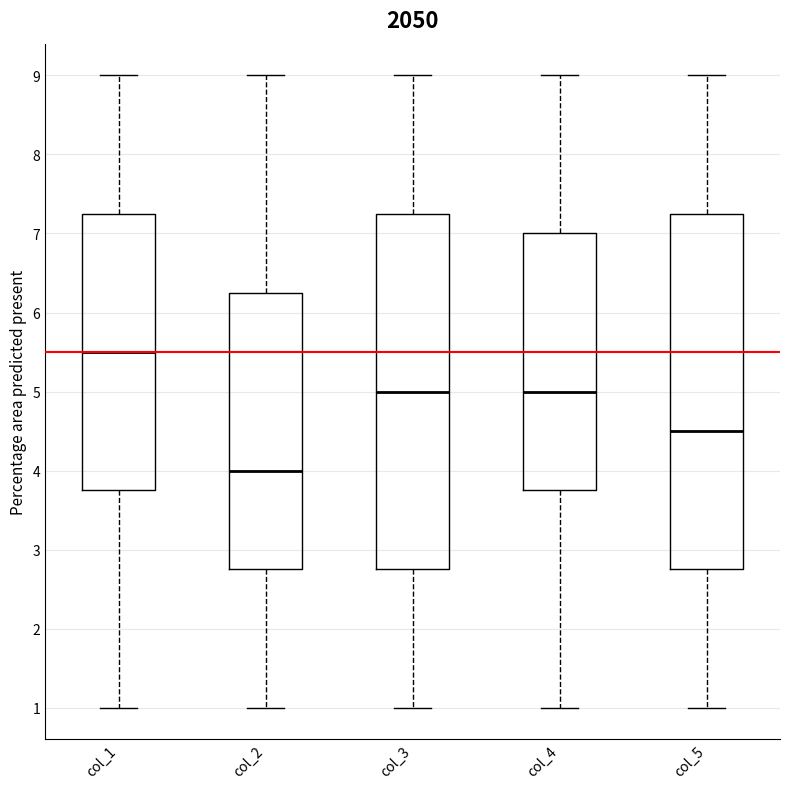

Reading left to right, transcribe this box plot: for each box, give where its median line is, the range the box spans, and where its two whiskers end, as read against the y-axis. The values are not printed on the chart, so give them approximately, as read against the axis.

col_1: median 5.5, box 3.8 to 7.3, whiskers 1.0 to 9.0
col_2: median 4.0, box 2.8 to 6.3, whiskers 1.0 to 9.0
col_3: median 5.0, box 2.8 to 7.3, whiskers 1.0 to 9.0
col_4: median 5.0, box 3.8 to 7.0, whiskers 1.0 to 9.0
col_5: median 4.5, box 2.8 to 7.3, whiskers 1.0 to 9.0